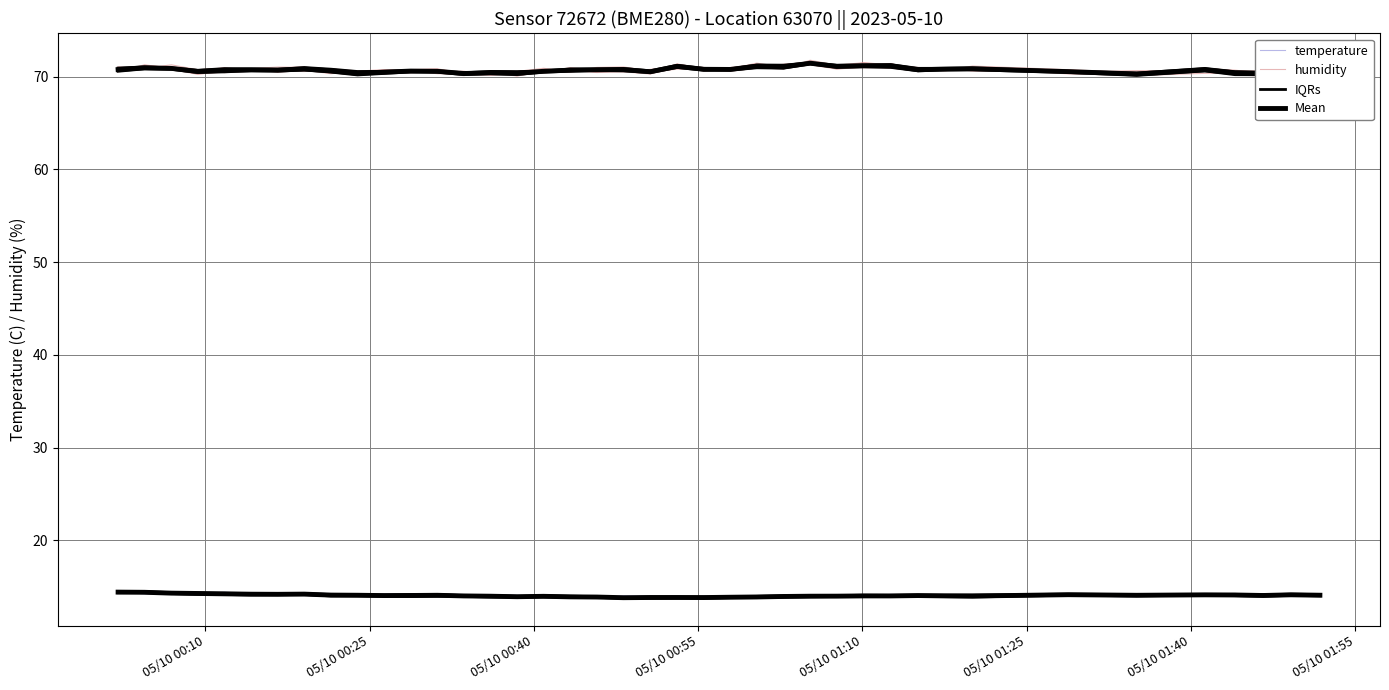

What is the smallest value displayed?

13.7